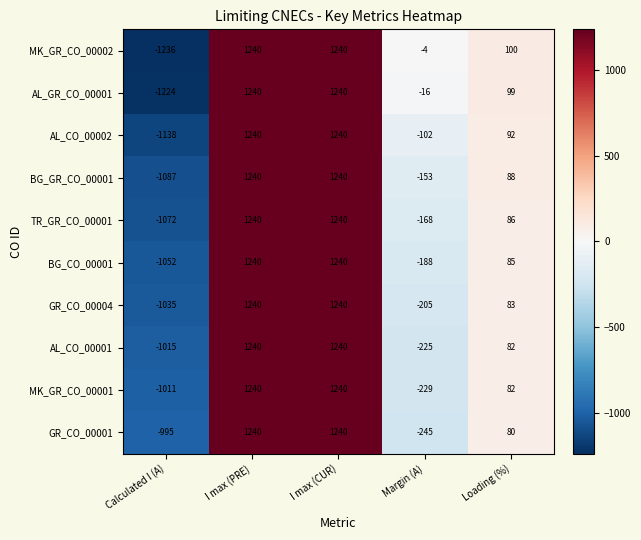

The value of MK_GR_CO_00002 at Calculated I (A) is -568. True or false?

False